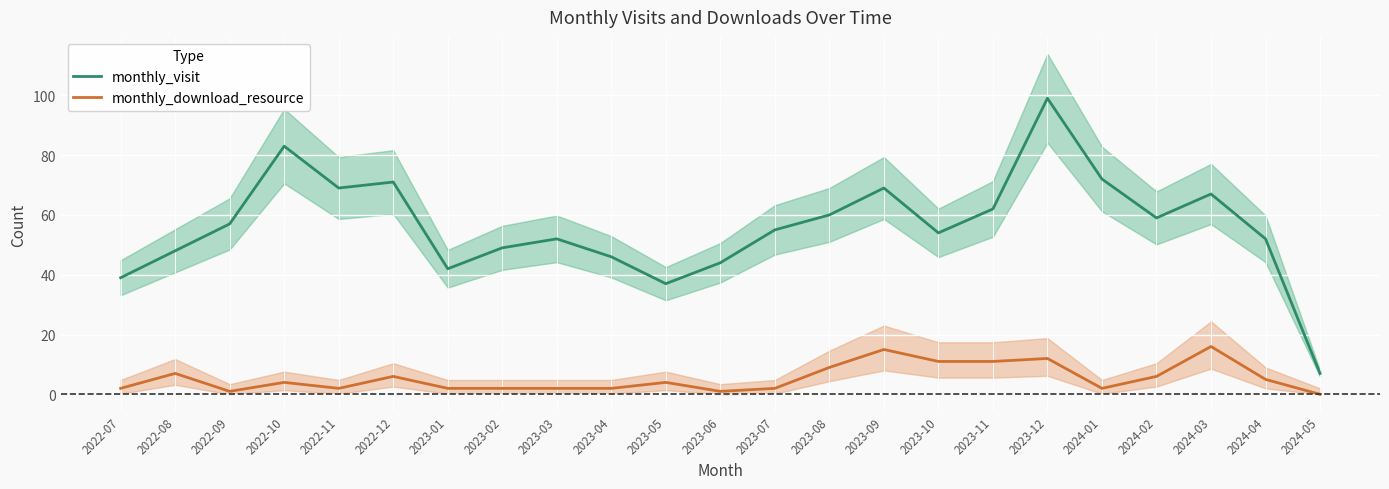

Which series has the largest total across all categories?

monthly_visit